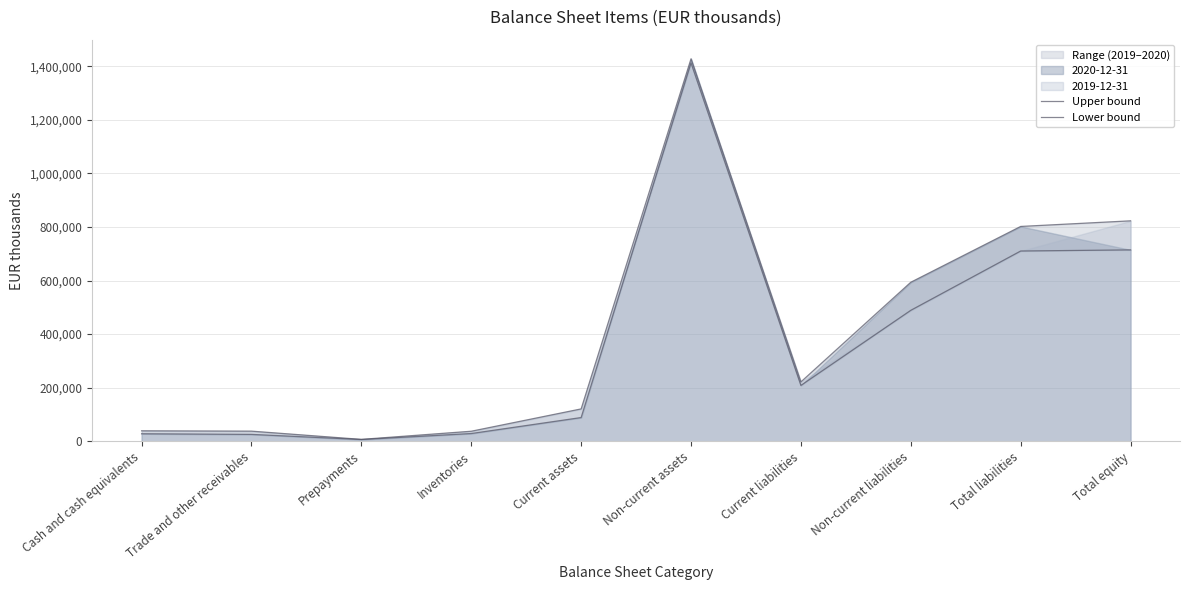

Which series has the largest total across all categories?

Upper bound